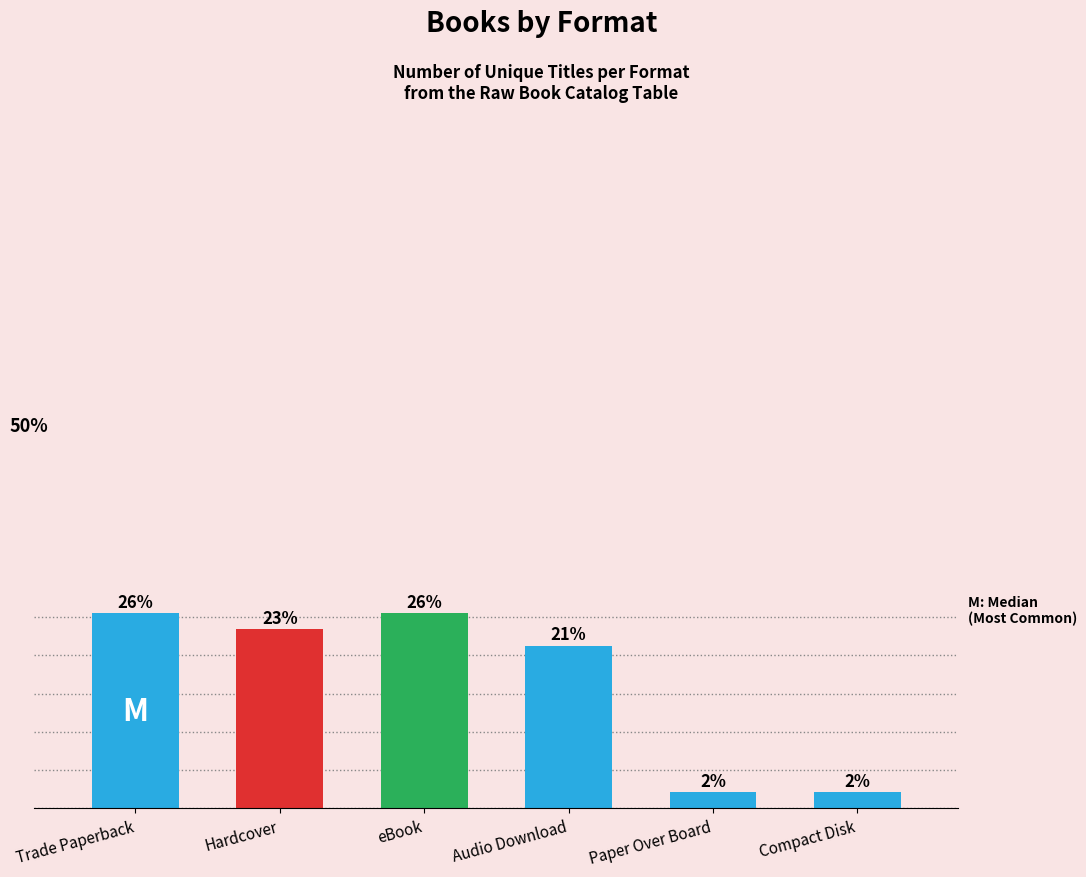

Which category has the lowest value across all series?

Paper Over Board